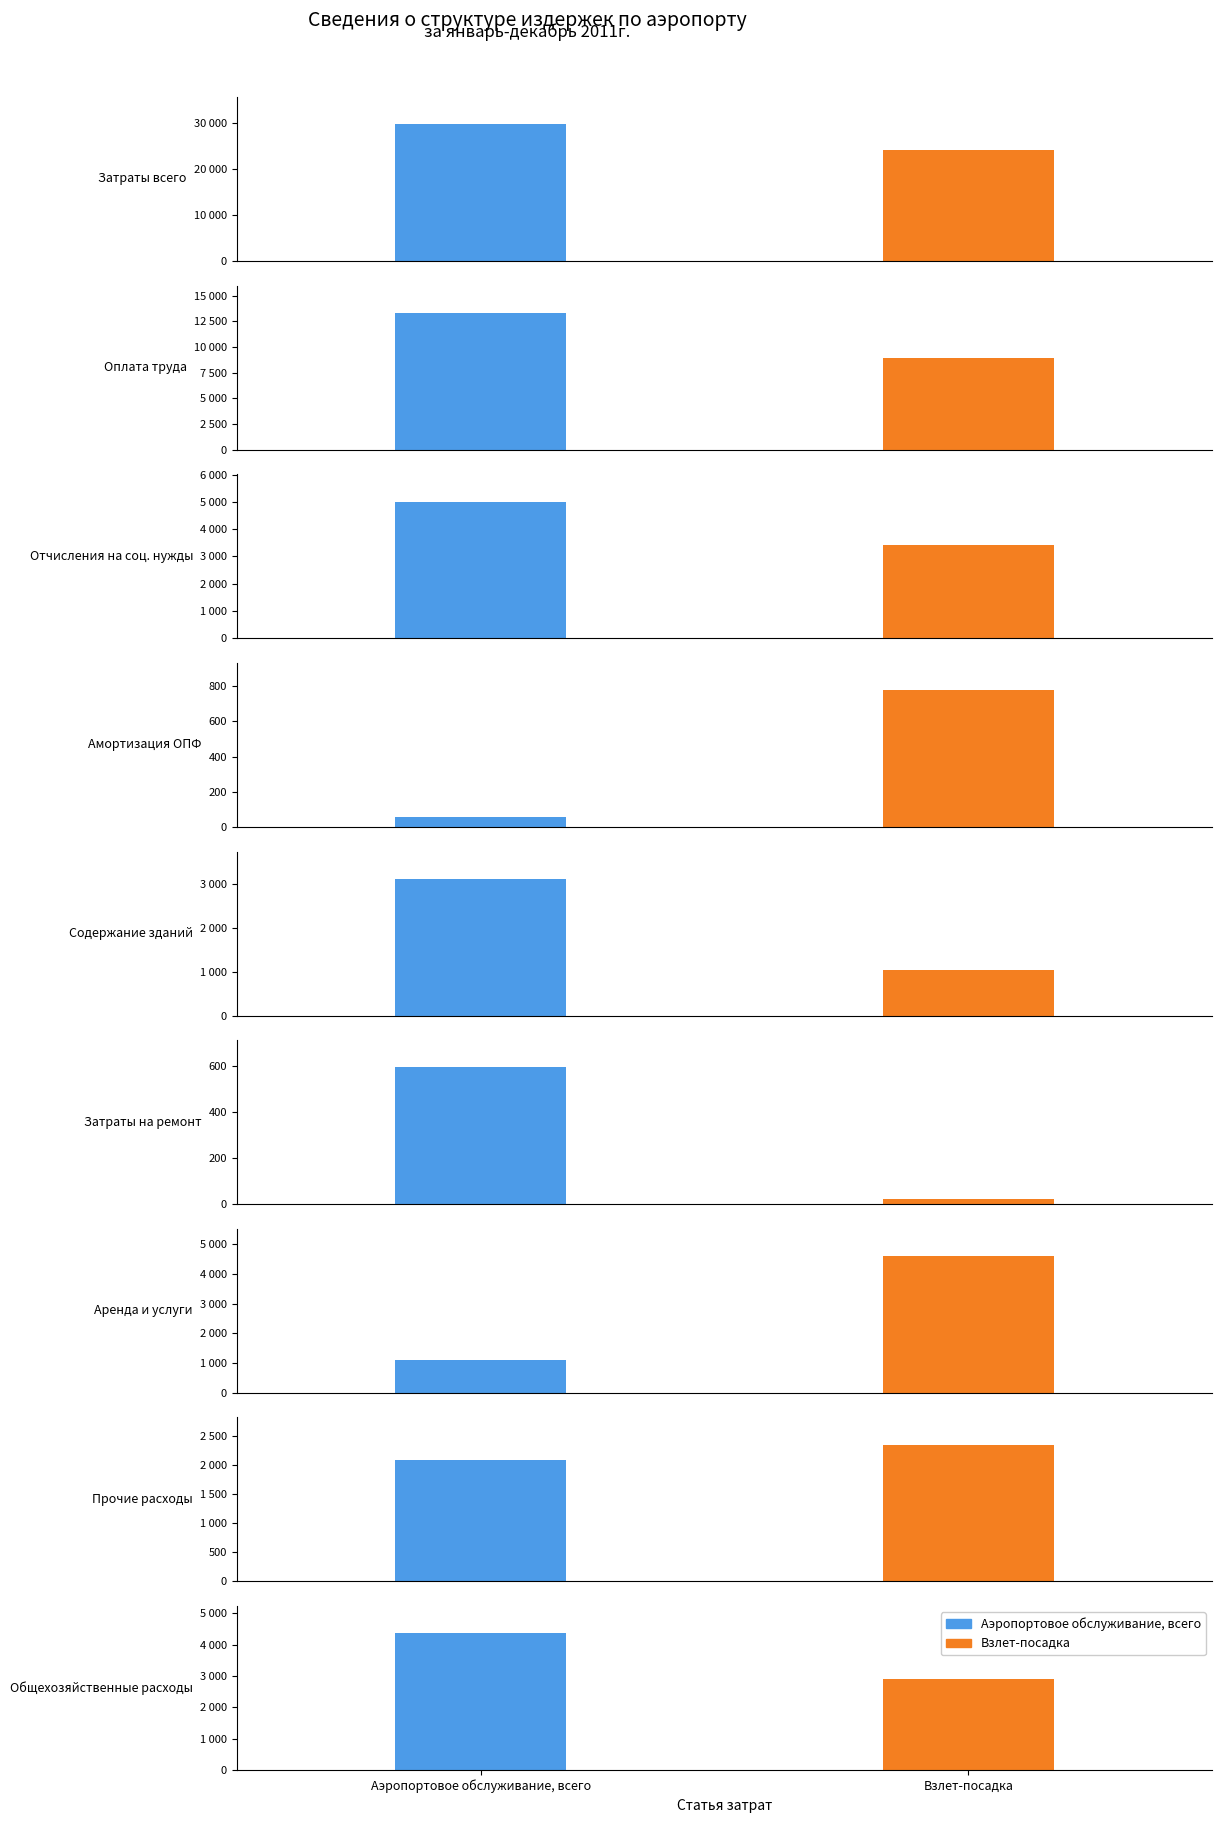

Which series has the largest total across all categories?

Аэропортовое обслуживание, всего